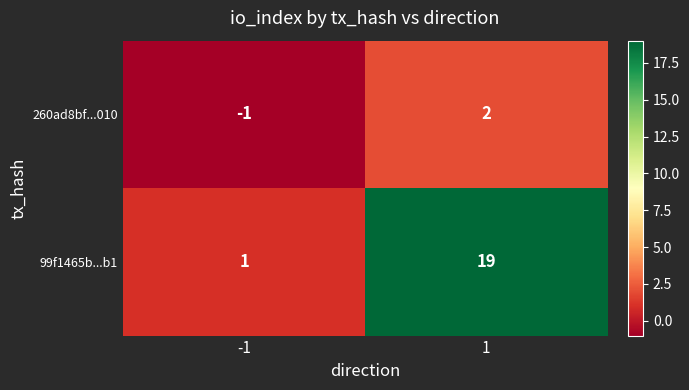

At which category is the sum across all series the highest?

1